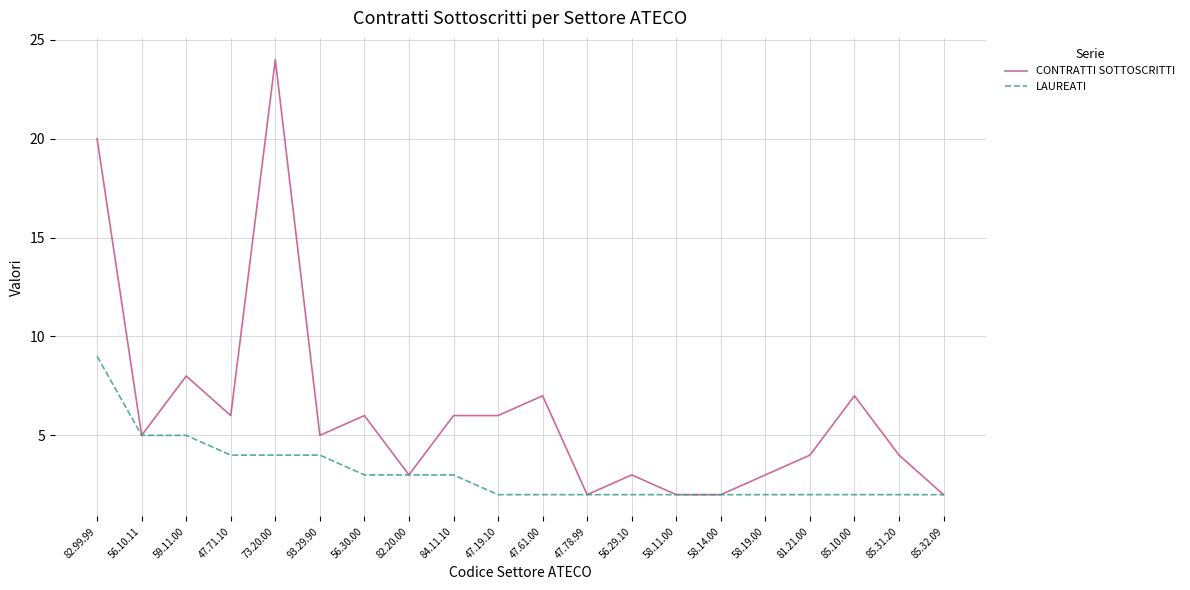

How many lines are shown in the chart?

2